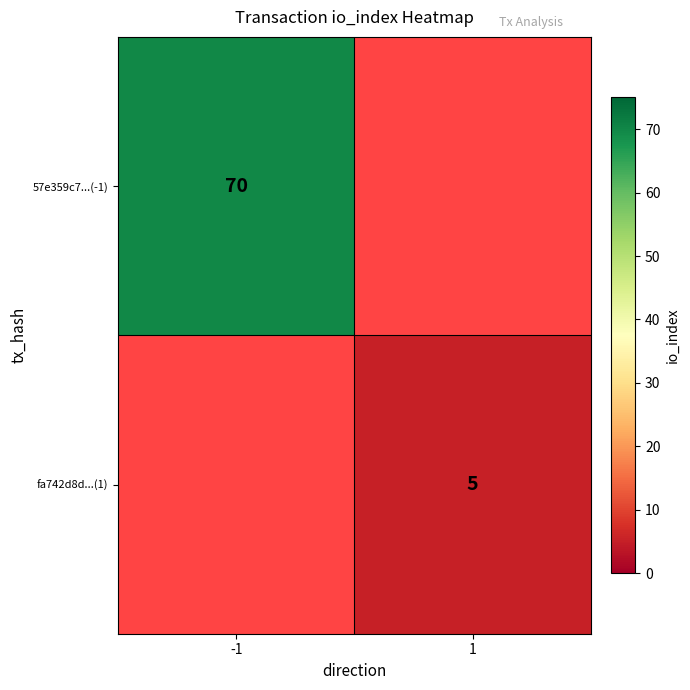

Is it true that 57e359c7...(-1) equals 70 at -1?

True